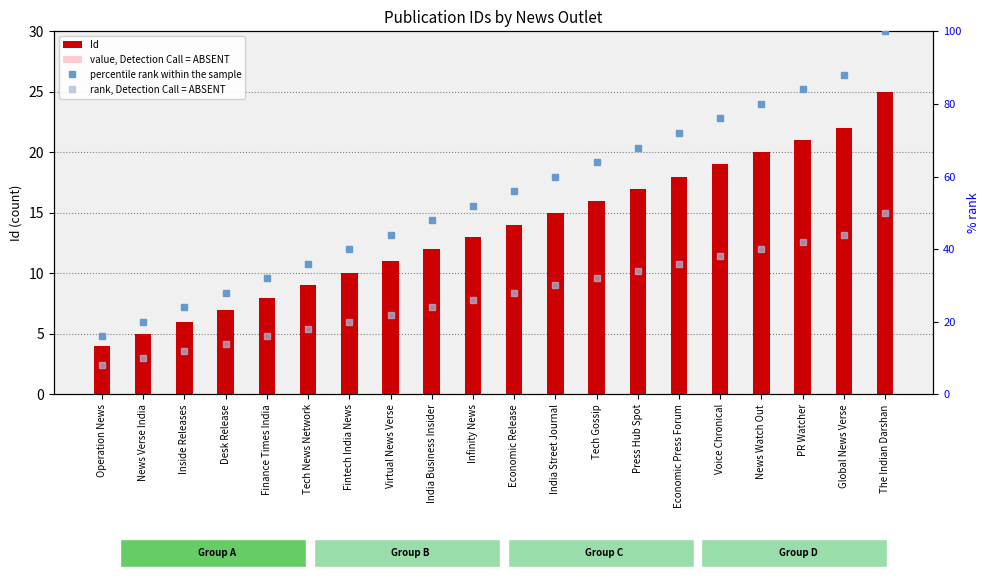

Which series changed the most between Tech News Network and Economic Press Forum?

percentile rank within the sample